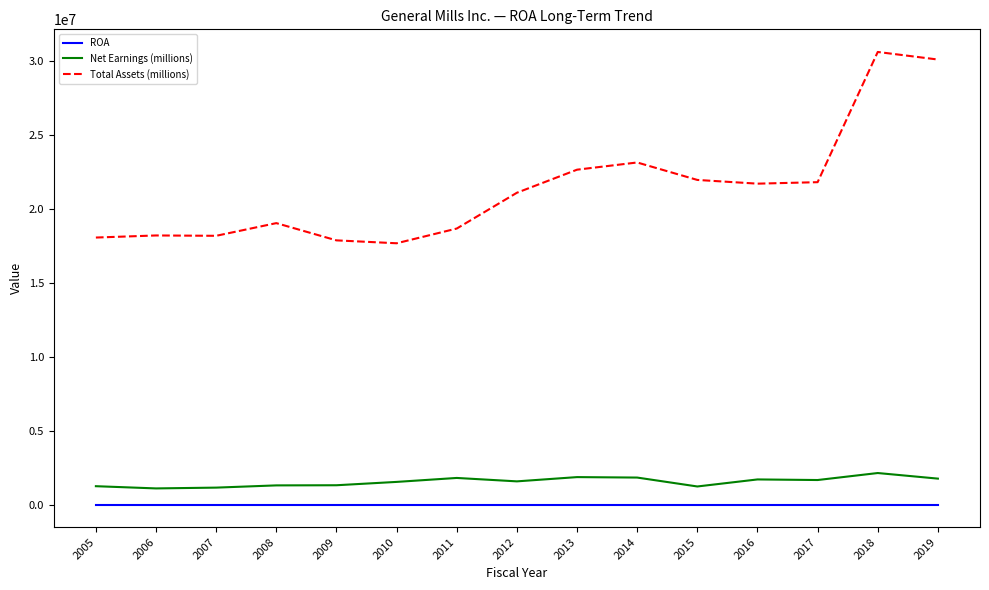

How many lines are shown in the chart?

3